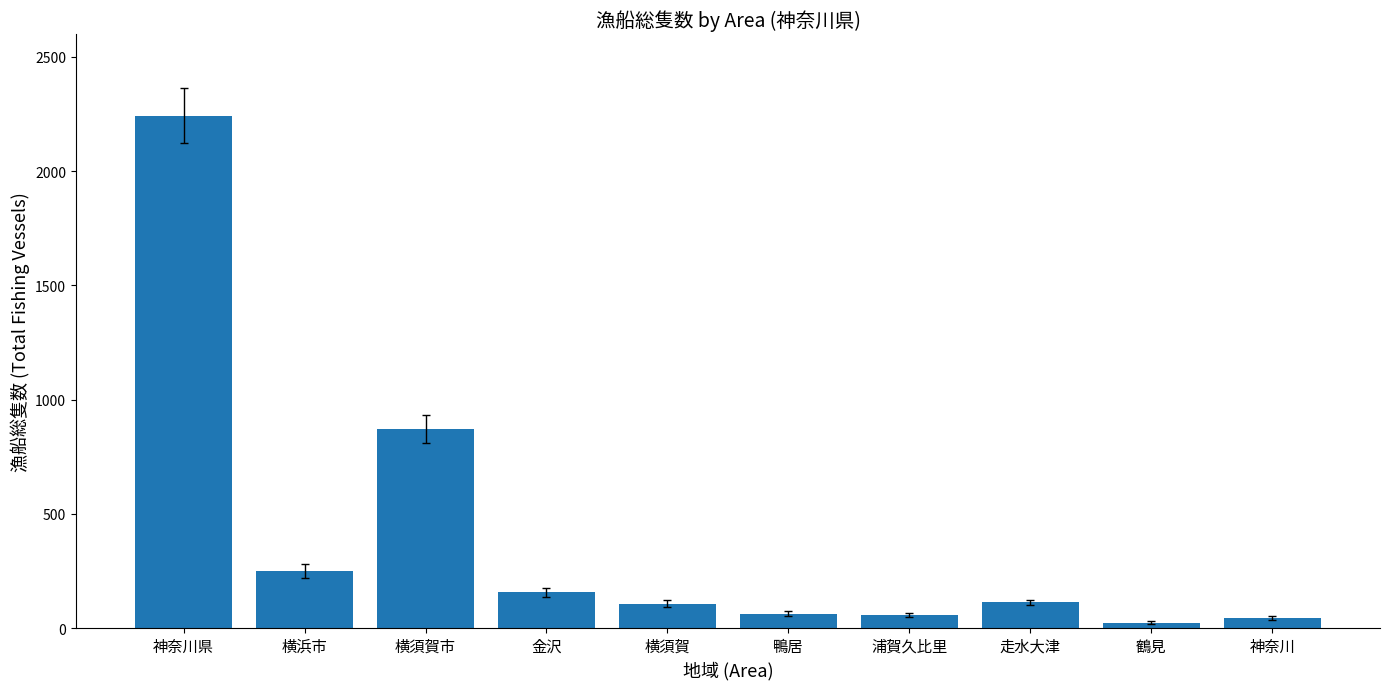

What is the difference between the maximum and minimum values?

2218